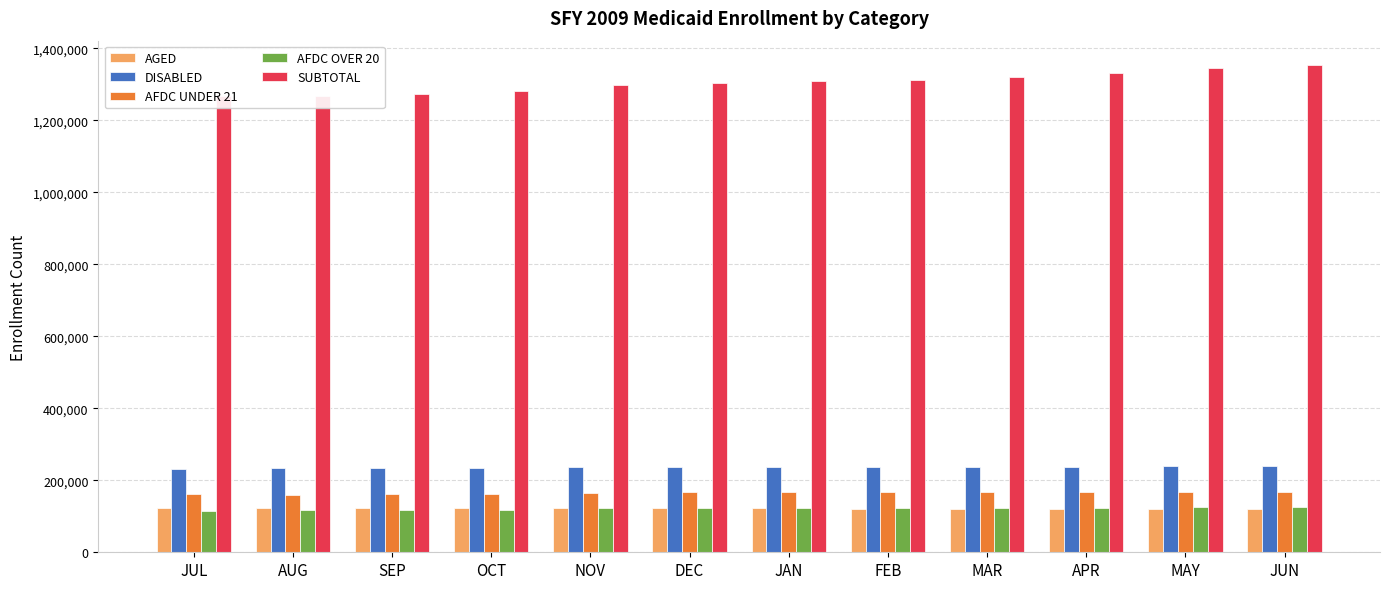

List the labels in order of SUBTOTAL value, smallest first.

JUL, AUG, SEP, OCT, NOV, DEC, JAN, FEB, MAR, APR, MAY, JUN